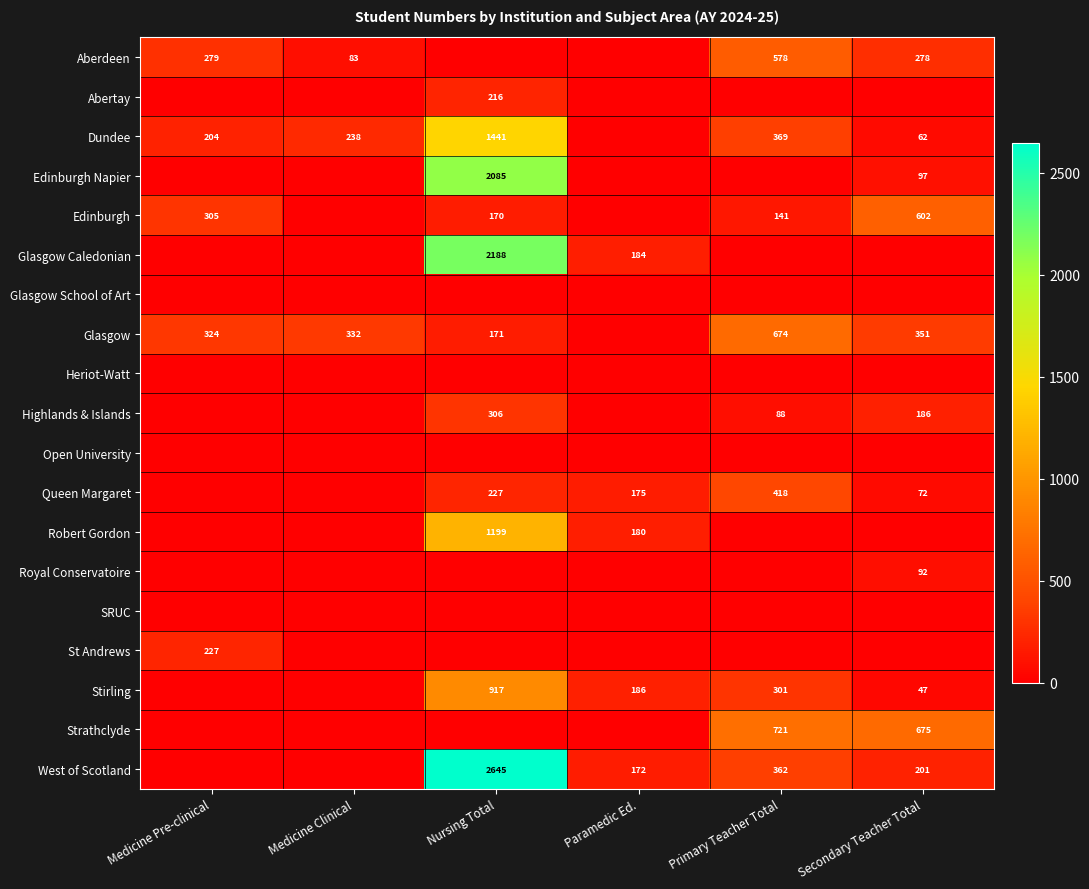

Is it true that Aberdeen equals 278 at Secondary Teacher Total?

True